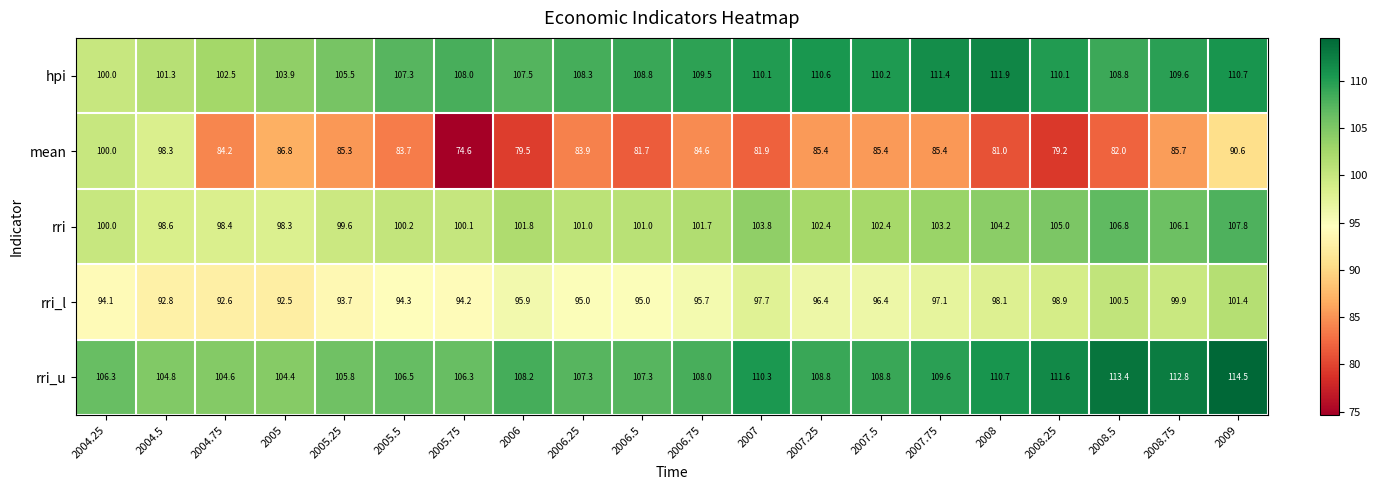

What is the average value of the mean series?

85.0